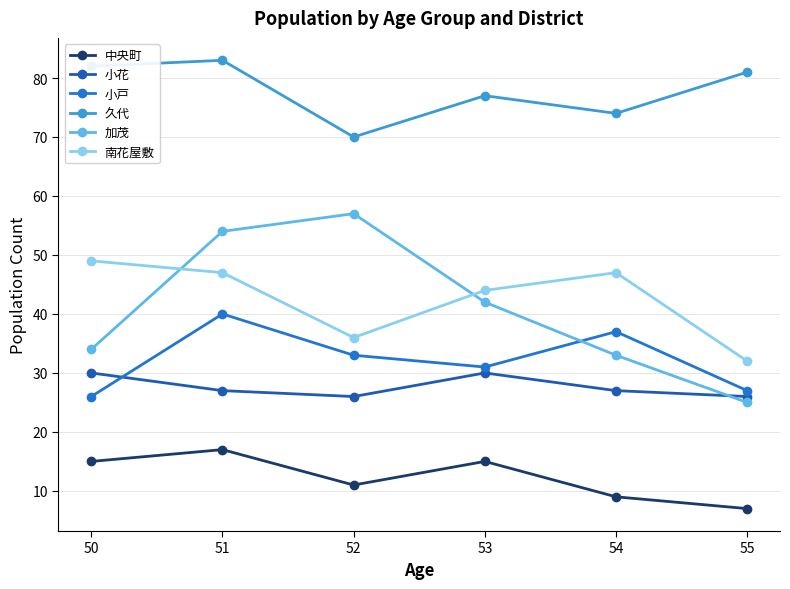

Where is the first local minimum for 小花?

52